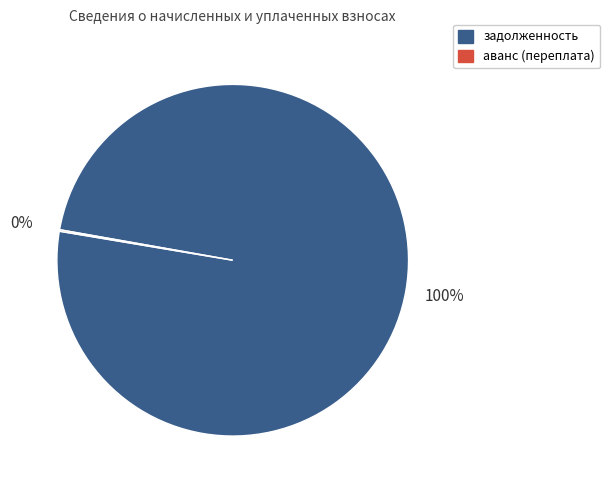

Is there any slice that represents more than half of the pie?

Yes